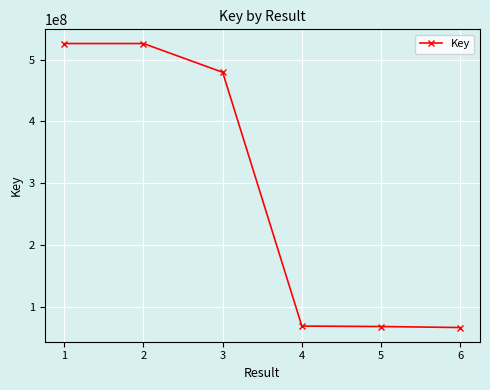

What is the change in value from 2 to 4?

-456010632